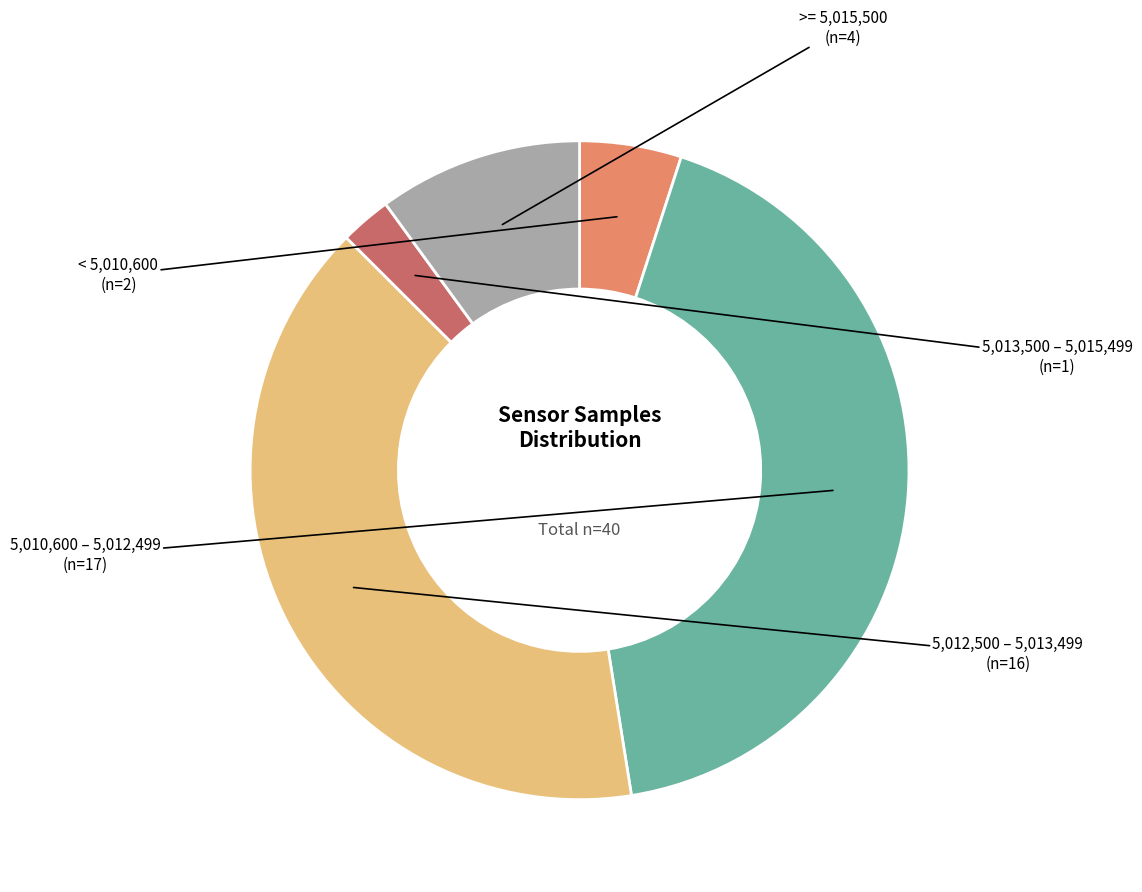

Is there a majority slice in this chart?

No